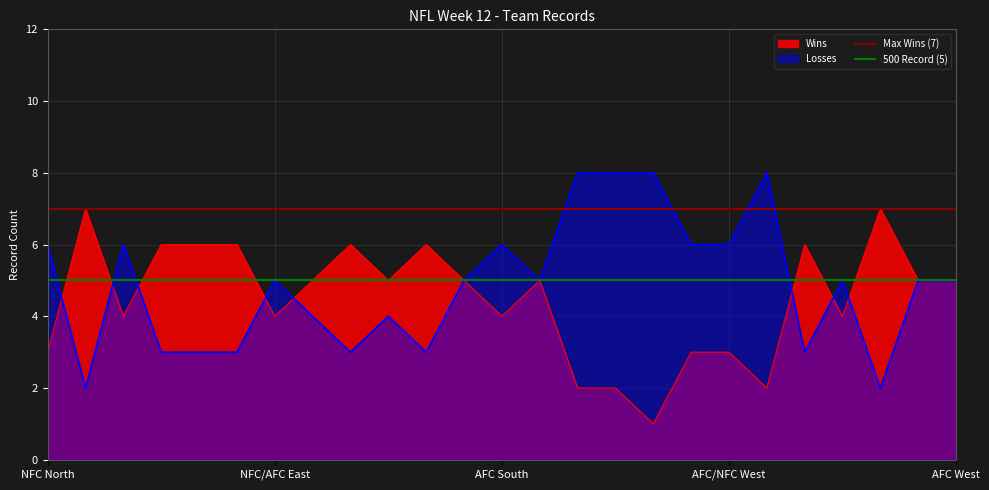

What is the approximate value of 500 Record (5) at NFC North?

5